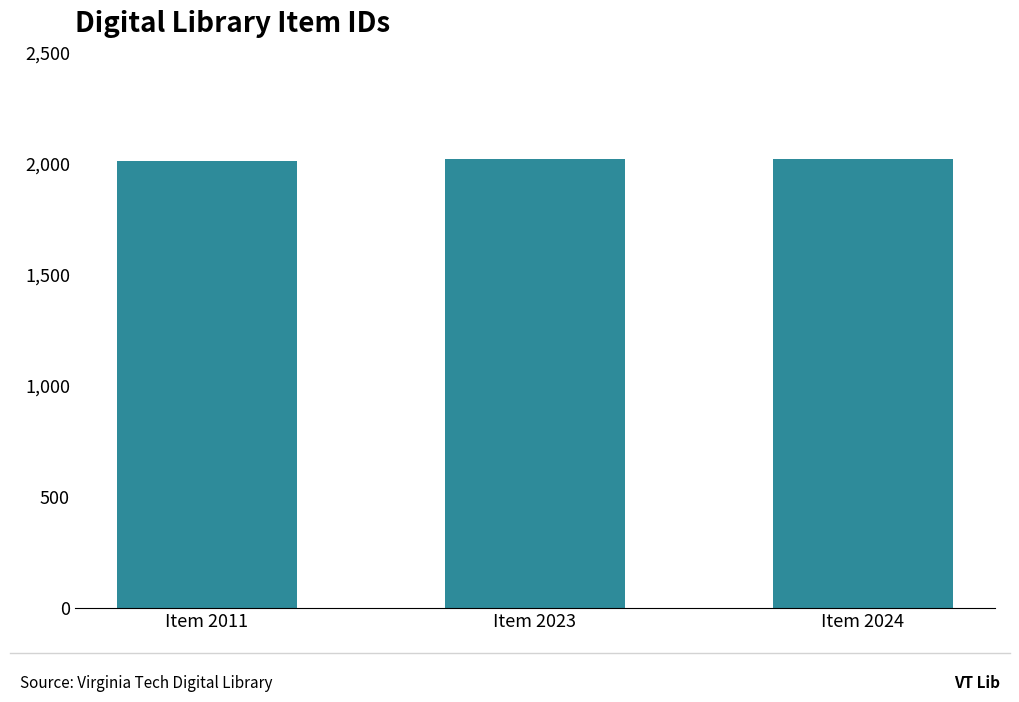

How many series are shown in this chart?

1